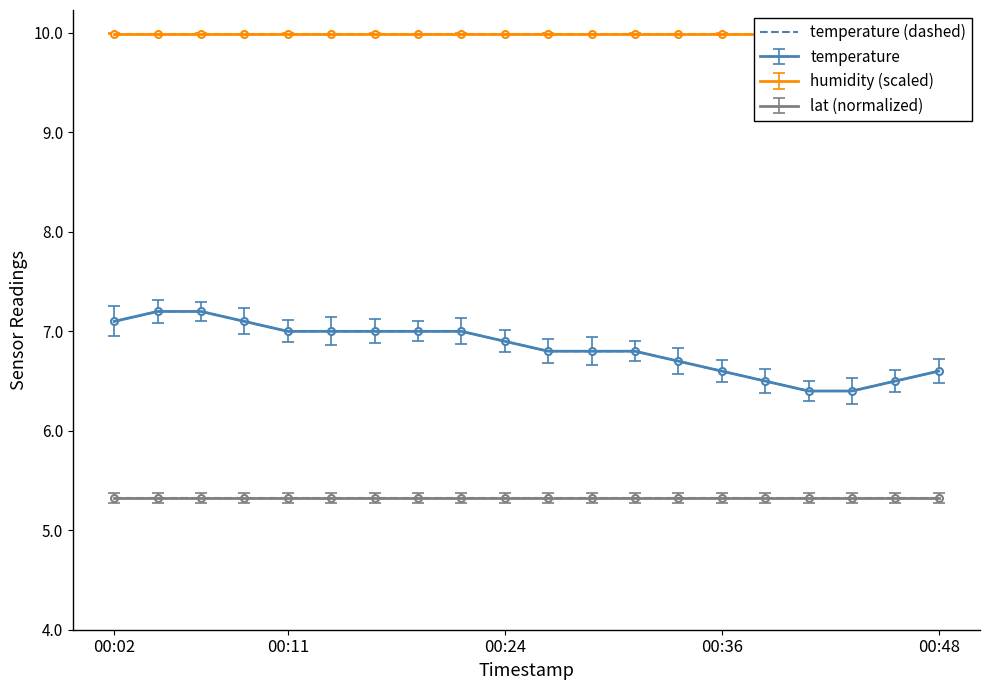

Which category has the lowest value across all series?

16